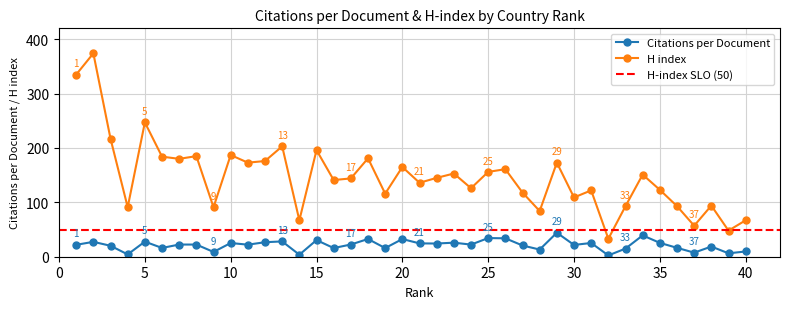

Rank the categories by H index value from lowest to highest.

32, 39, 37, 14, 40, 28, 4, 9, 33, 36, 38, 30, 19, 27, 31, 35, 24, 21, 16, 17, 22, 34, 23, 25, 26, 20, 11, 29, 12, 7, 18, 6, 8, 10, 15, 13, 3, 5, 1, 2